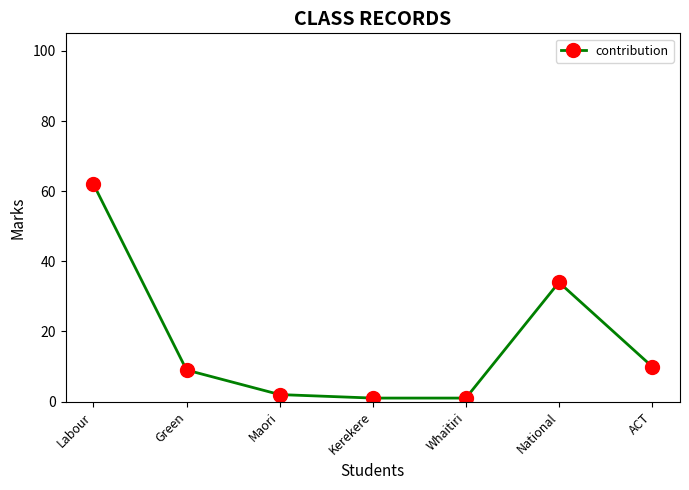

What is the label of the 4th point from the left?

Kerekere